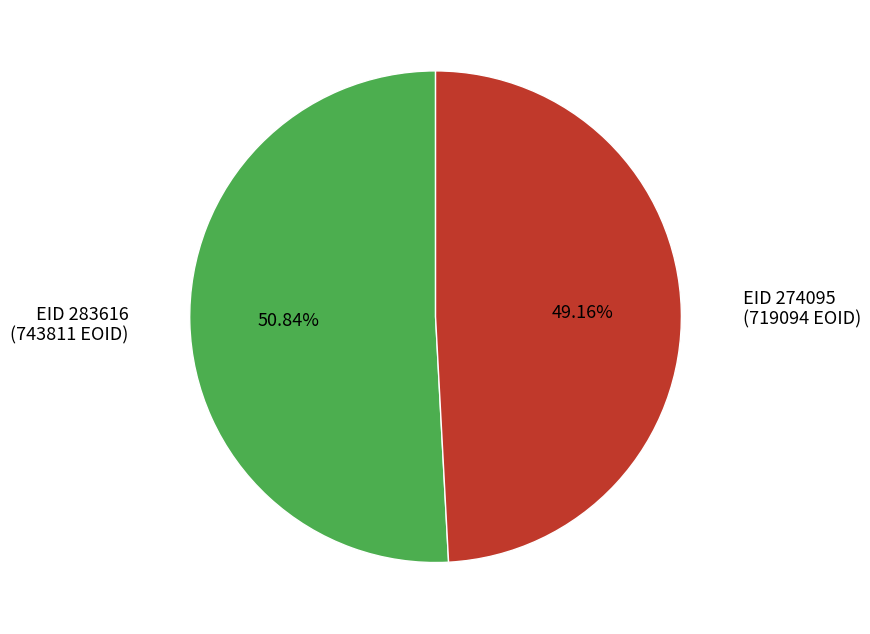

Does any single category account for the majority?

Yes